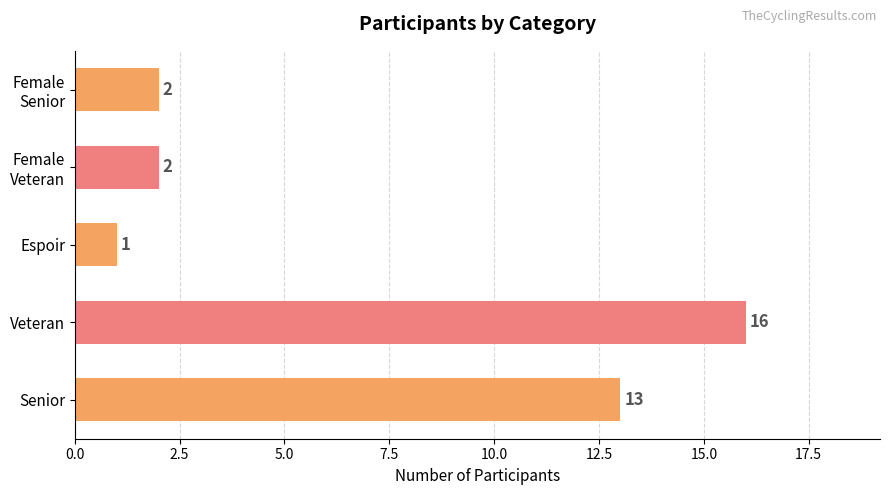

List the labels in order of value, smallest first.

Espoir, Female Veteran, Female Senior, Senior, Veteran